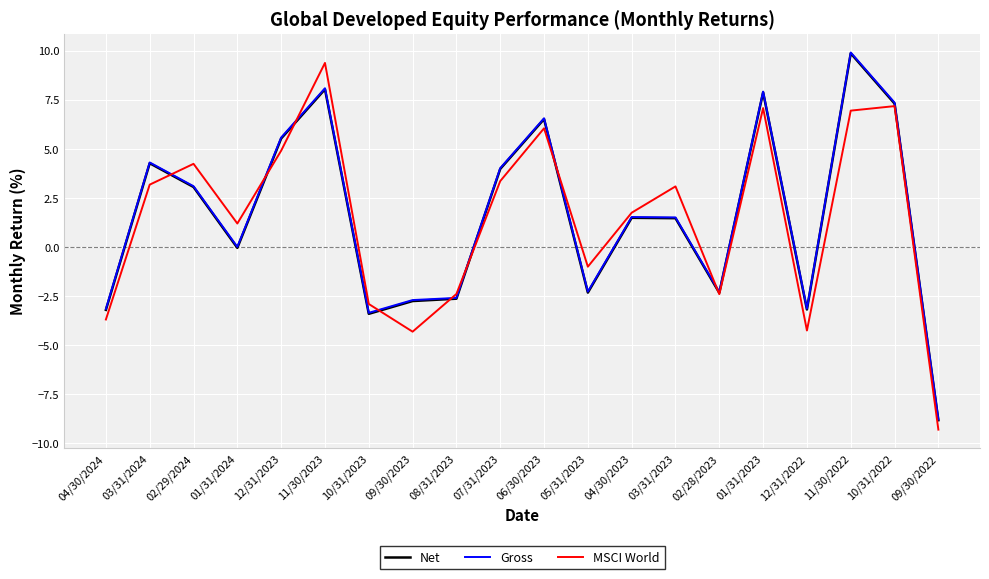

What is the spread (max minus min) of values at 03/31/2023?

1.6